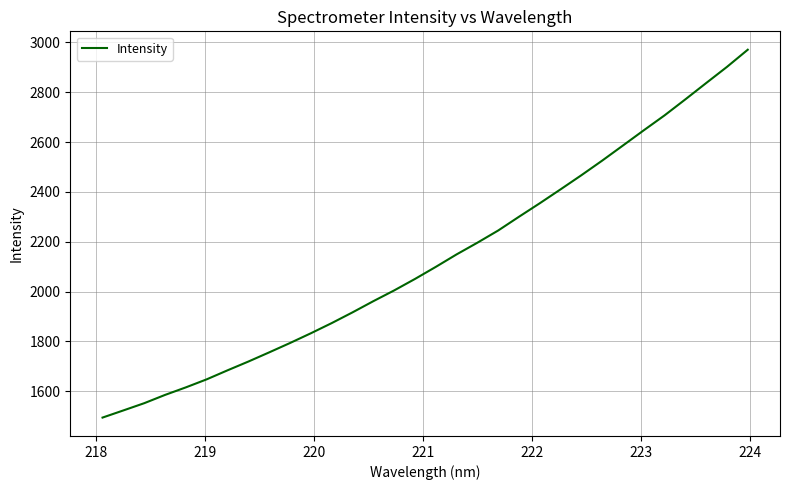

What is the difference between the maximum and minimum values?

1476.2